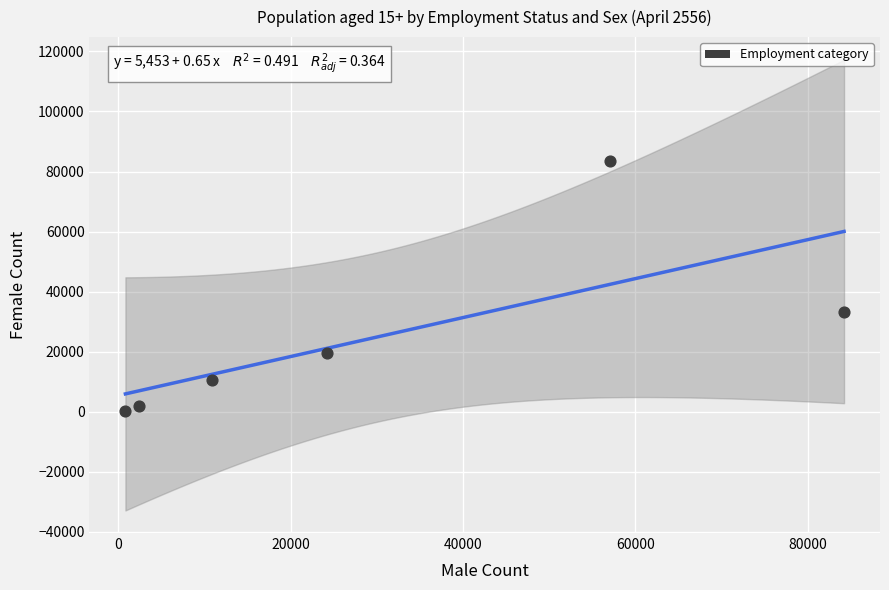

What Y value in the scatter plot is closest to 41904?

33108